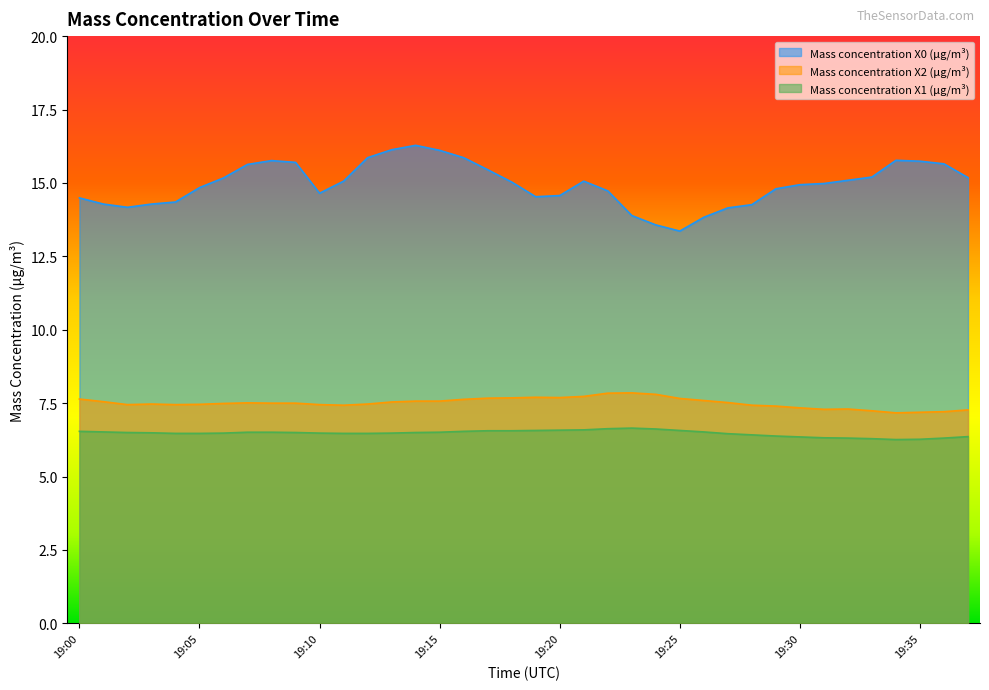

How many lines are shown in the chart?

3